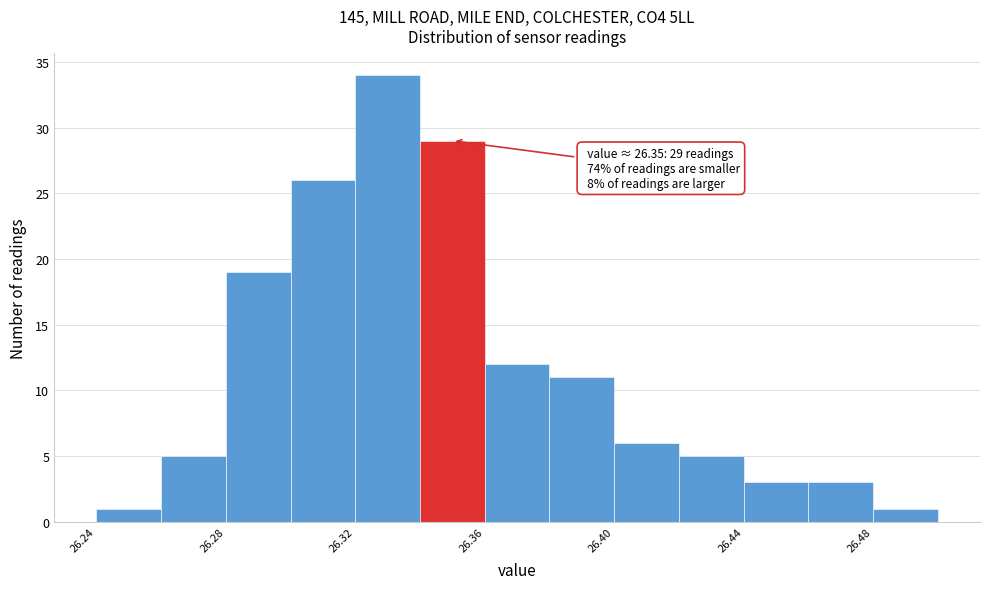

Which range on the x-axis has the tallest bar?

26.32 to 26.34